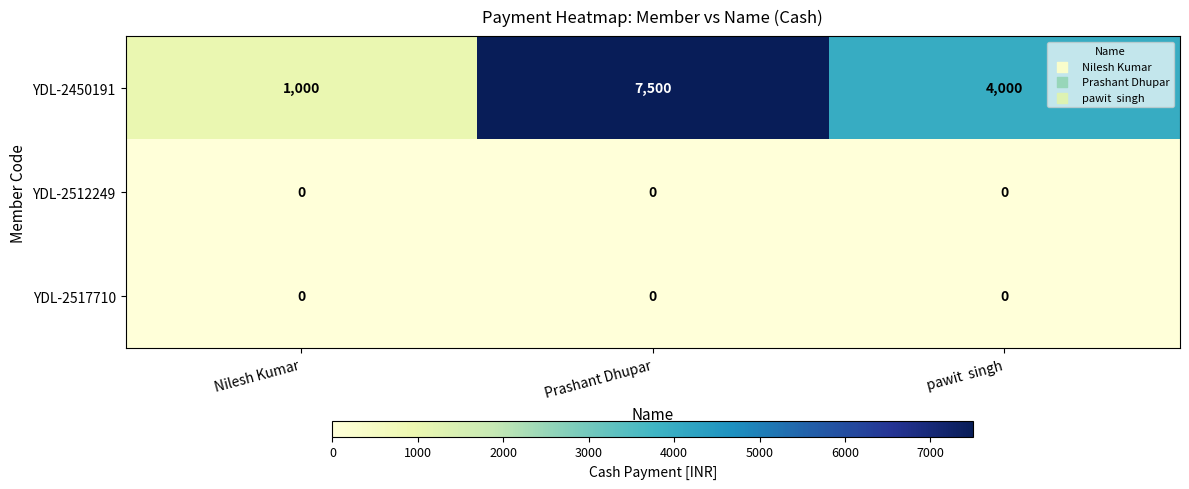

What is the sum of the YDL-2450191 values at Prashant Dhupar and pawit  singh?

11500